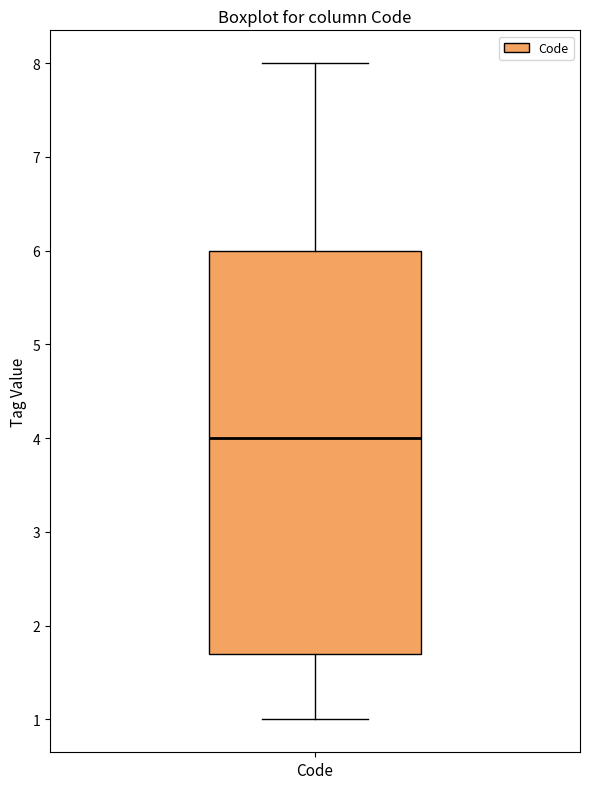

Transcribe this box plot: give where the median line is, the range the box spans, and where the two whiskers end, as read against the y-axis. The values are not printed on the chart, so give them approximately, as read against the axis.

median 4.0, box 1.7 to 6.0, whiskers 1.0 to 8.0